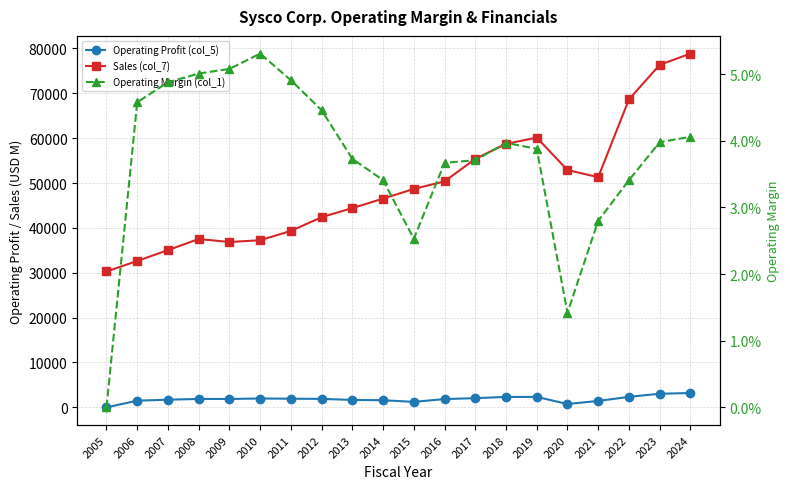

Read the Operating Profit (col_5) value at 2008.

1880.0